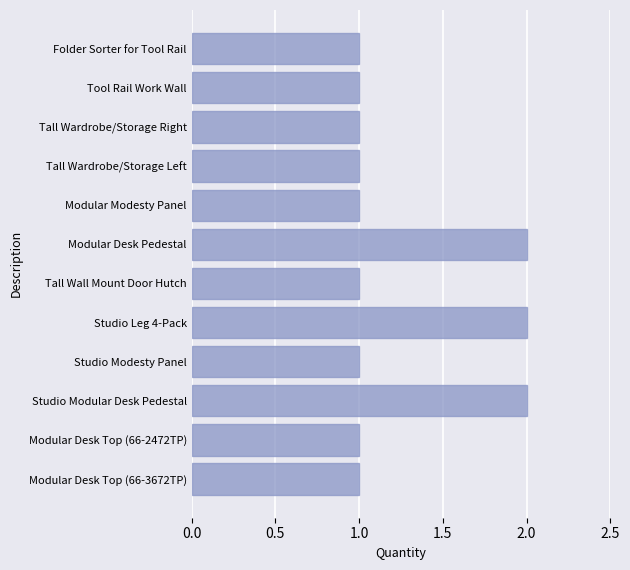

What is the change in value from Tall Wall Mount Door Hutch to Modular Desk Pedestal?

+1